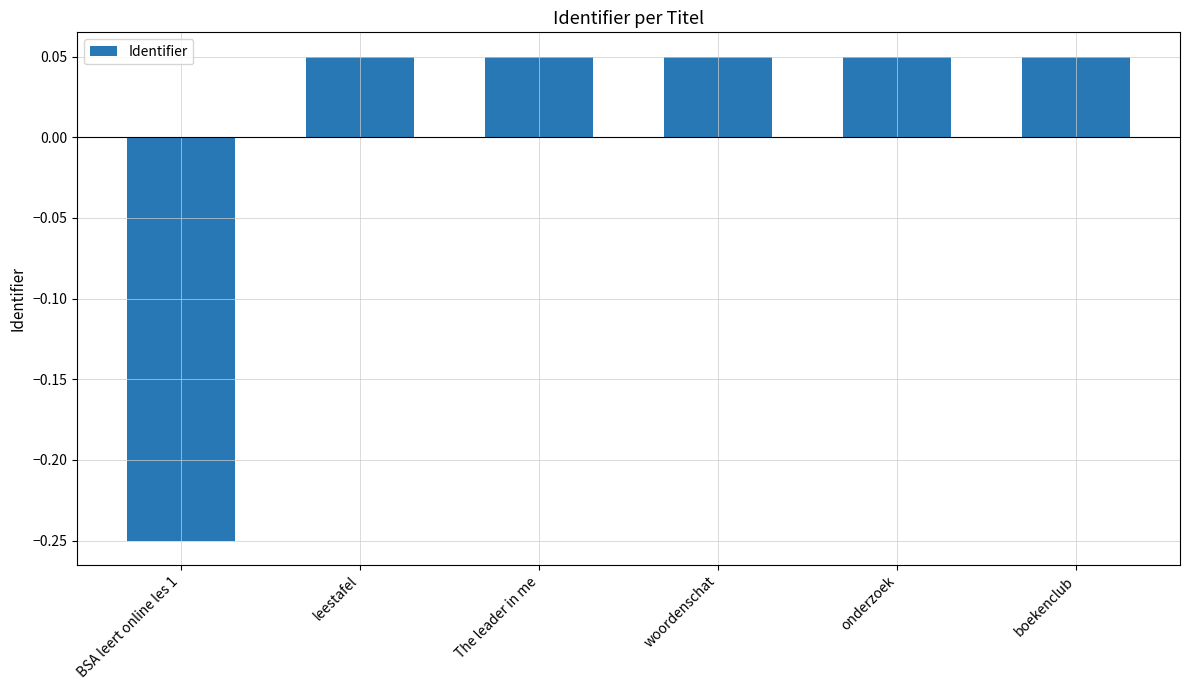

Between BSA leert online les 1 and woordenschat, which is larger?

woordenschat